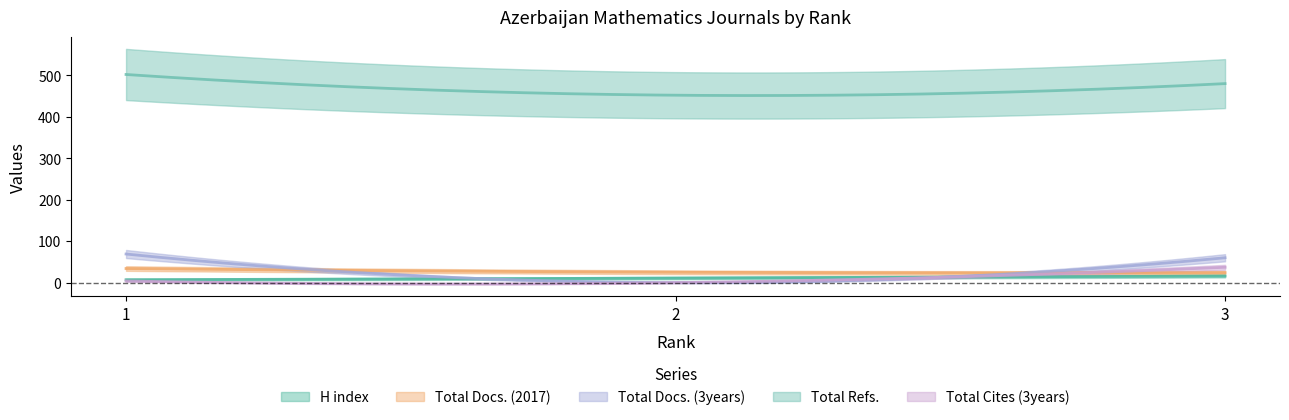

What is the approximate value of H index at 2?

11